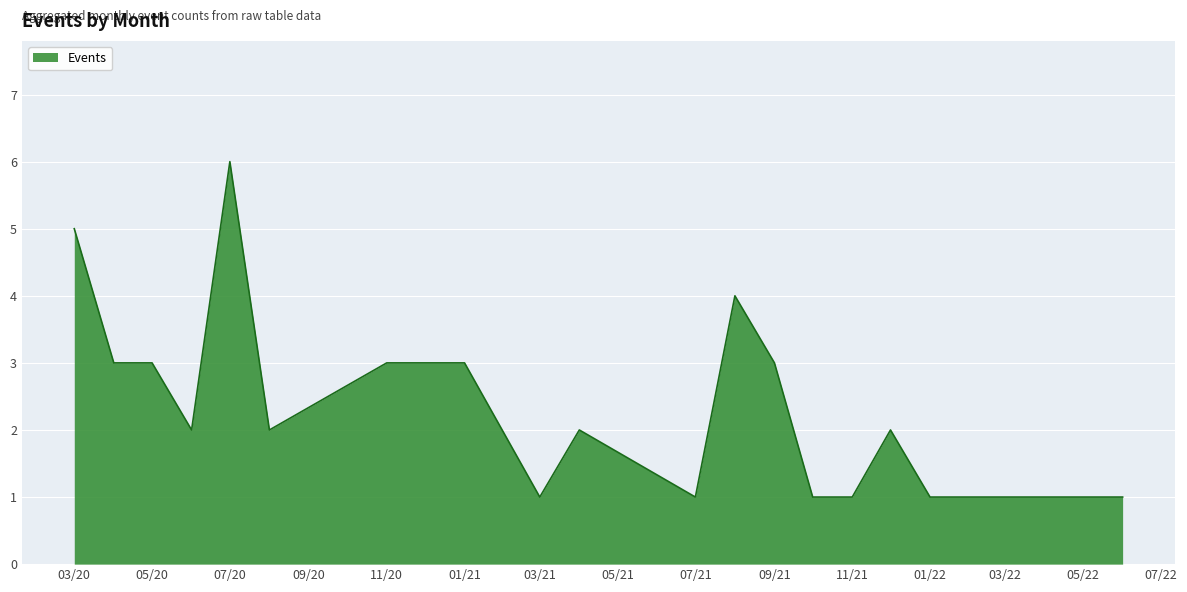

What is the greatest value displayed?

6